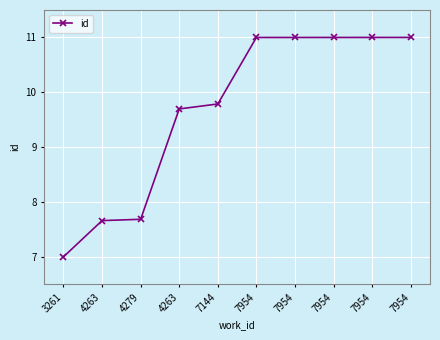

Which category has the lowest value across all series?

3261